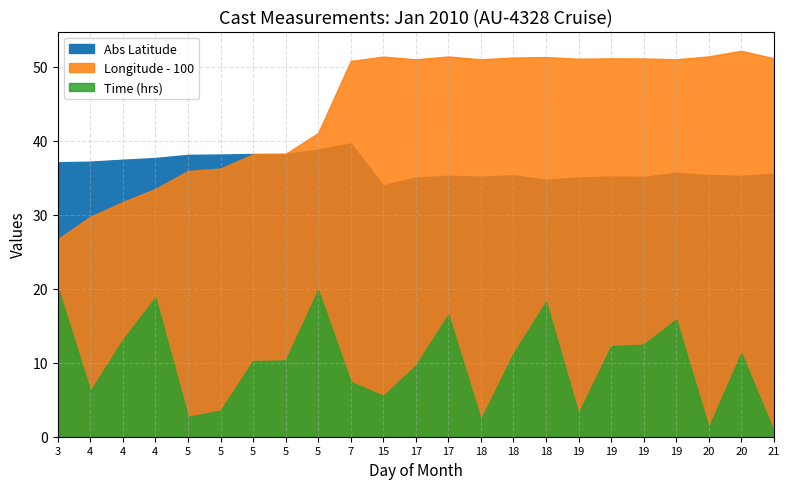

True or false: LATITUDE has a value of -37.7 at 4.

True